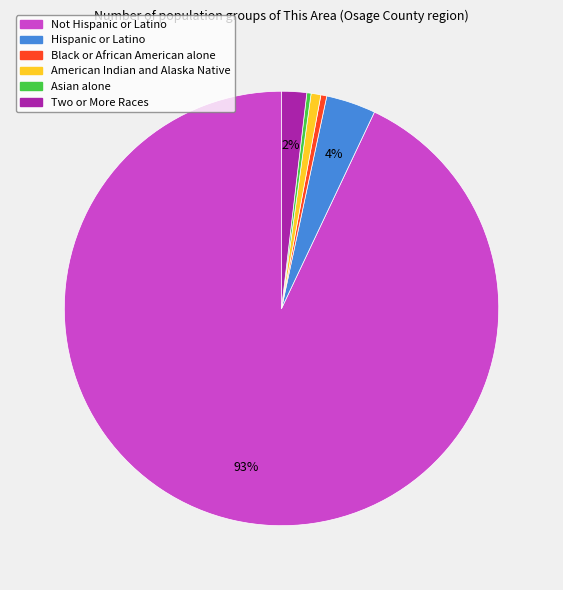

Does Not Hispanic or Latino account for over 50% of the chart?

Yes